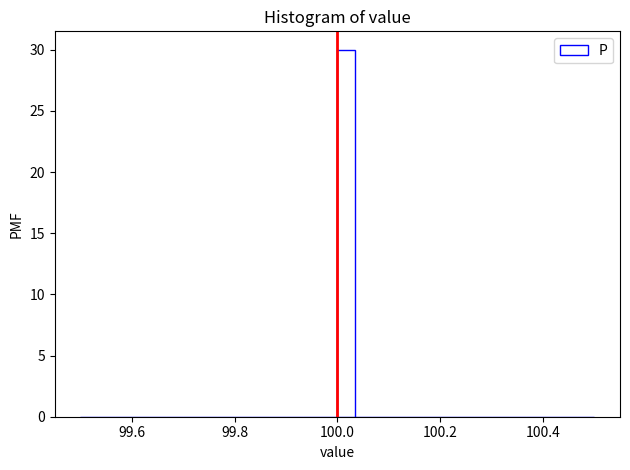

Around what value on the x-axis is the tallest bar? Give the approximate position of its centre, as read against the axis.

100.02